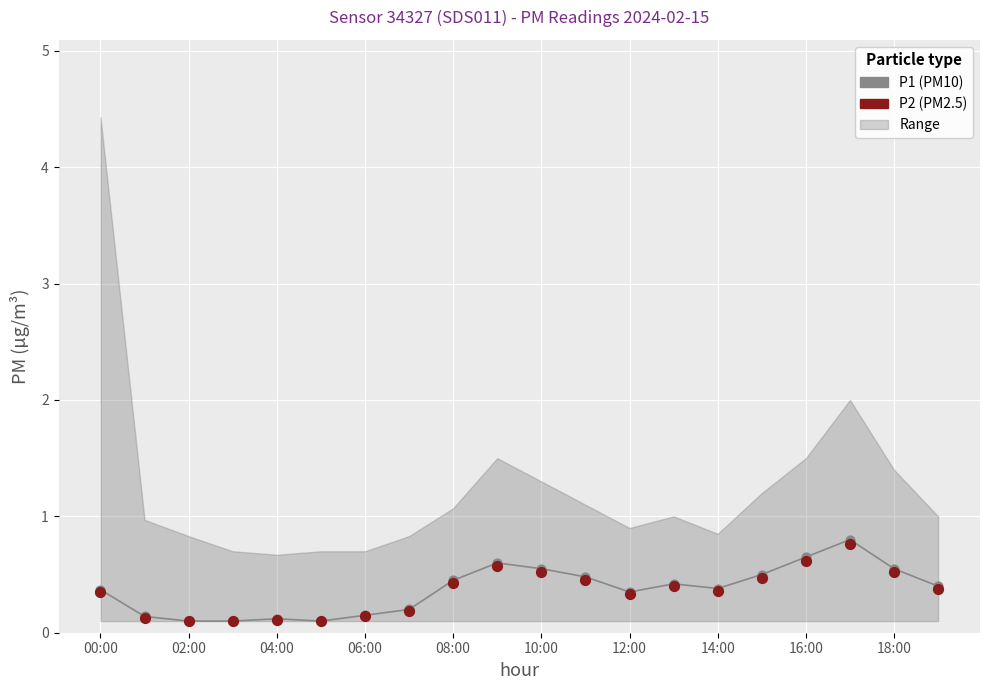

Which series contains the lowest Y value?

P1